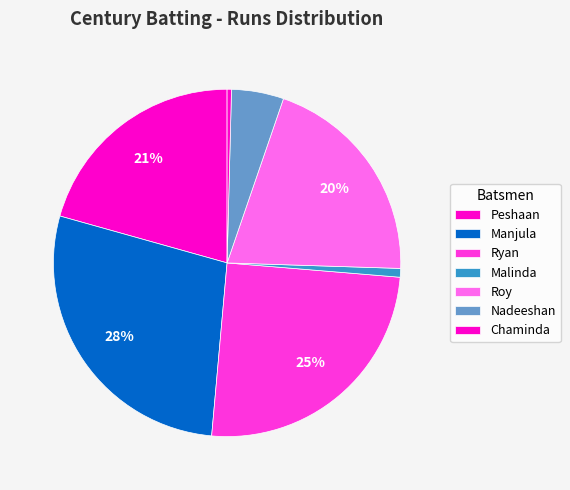

Which slice is the largest?

Manjula Vithana